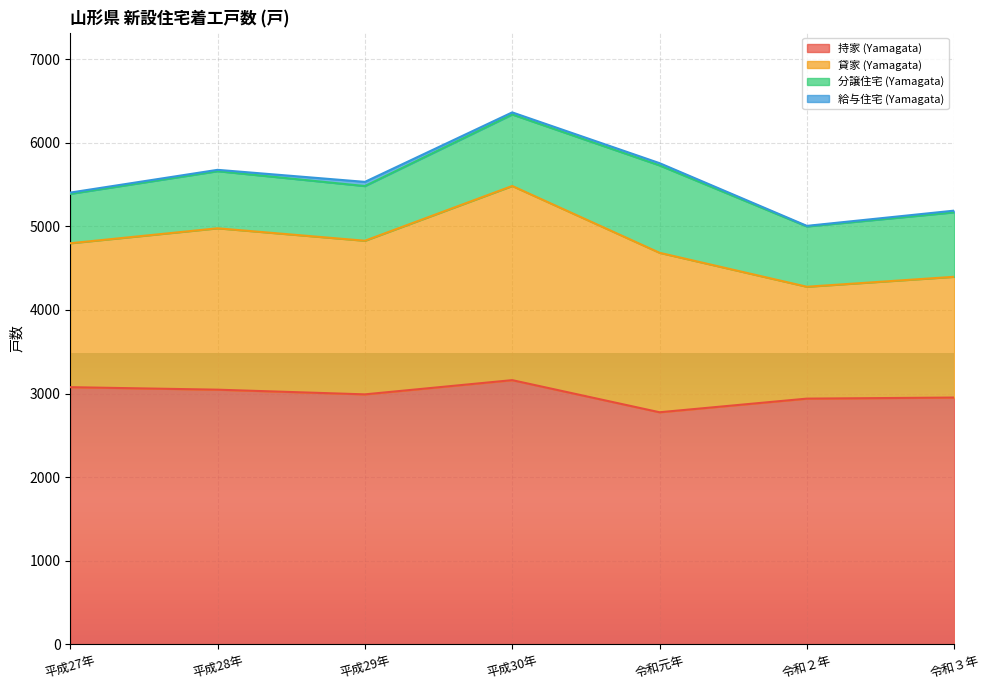

What is the difference between the second highest and minimum values in the 持家 (Yamagata) series?

300